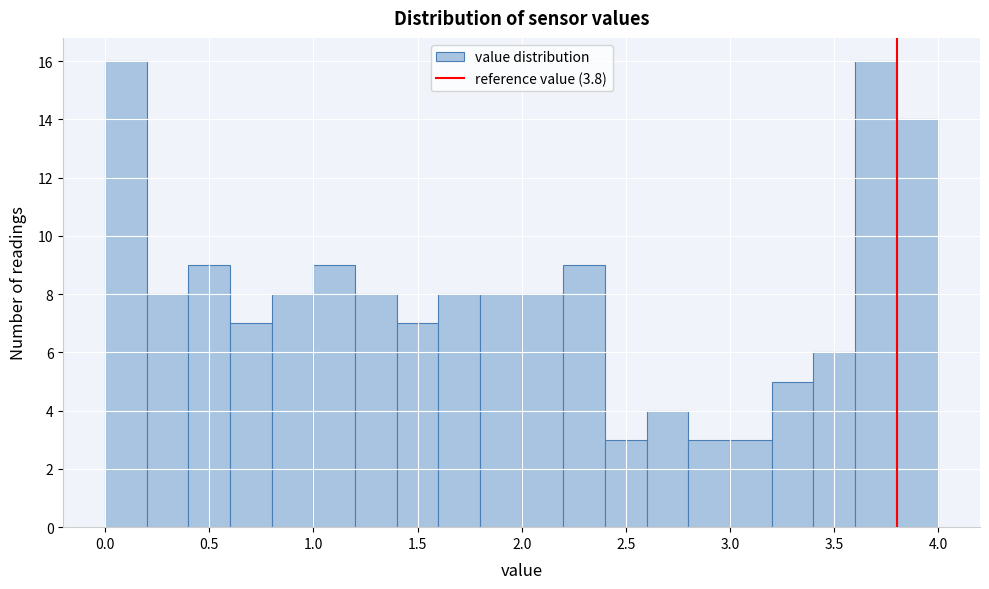

What is the height of the bar covering 0.4 to 0.6 on the x-axis? The values are not printed on the chart, so give them approximately, as read against the axis.

9